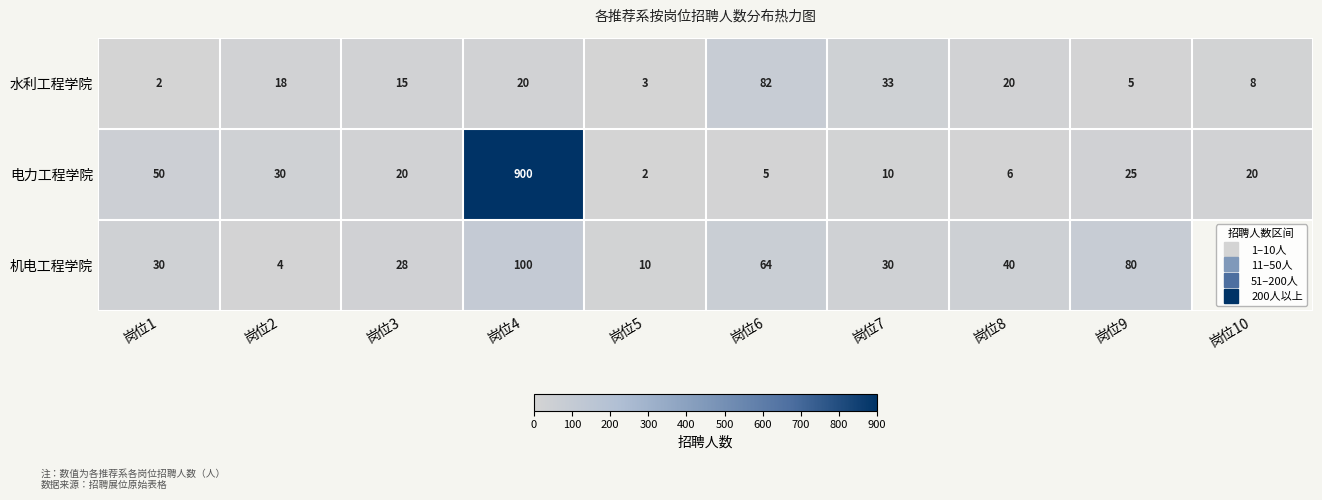

At which label does 水利工程学院 reach its minimum?

岗位1